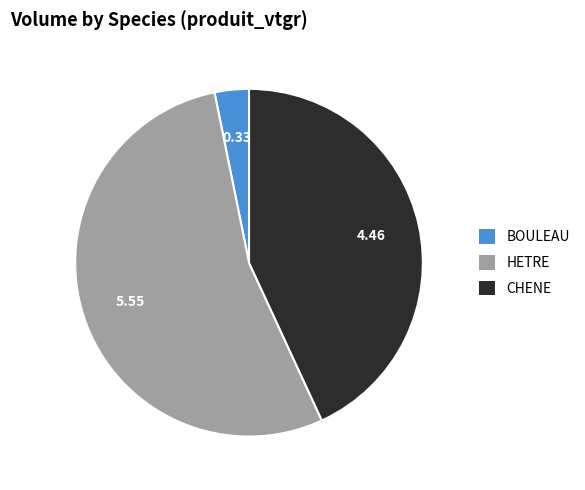

Count the number of slices in the pie.

3